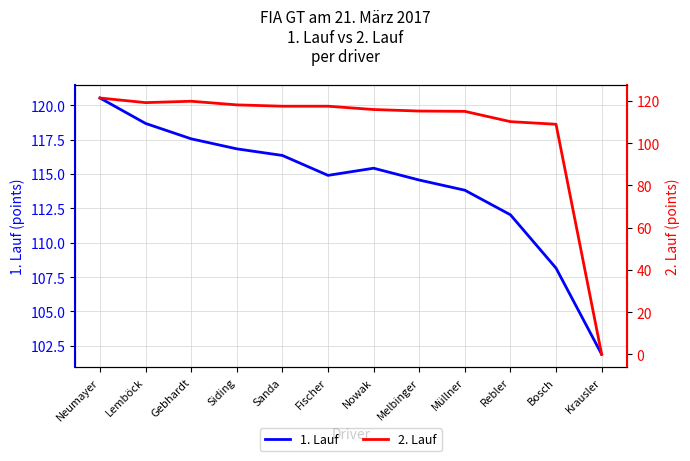

What is the difference between the highest and lowest values at Rebler?

1.8